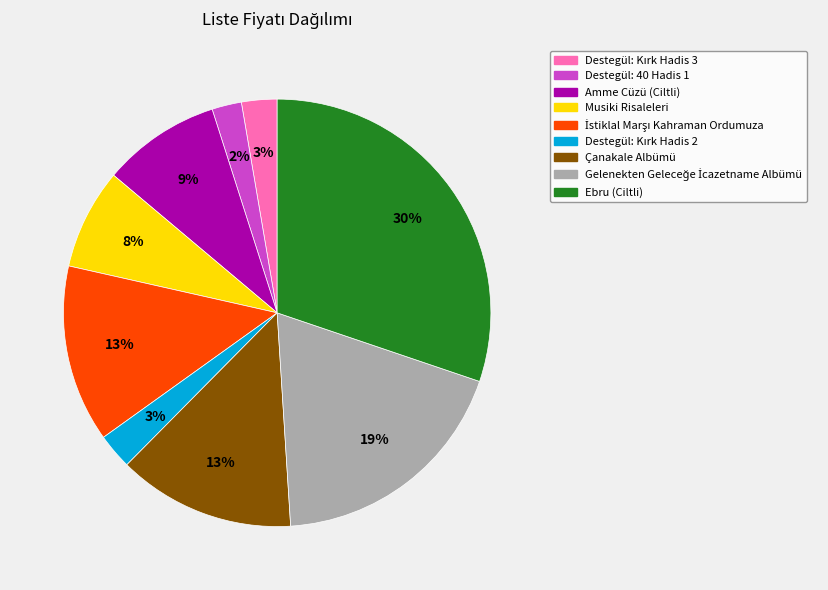

To the nearest percent, what portion does Destegül: 40 Hadis 1 represent?

2%